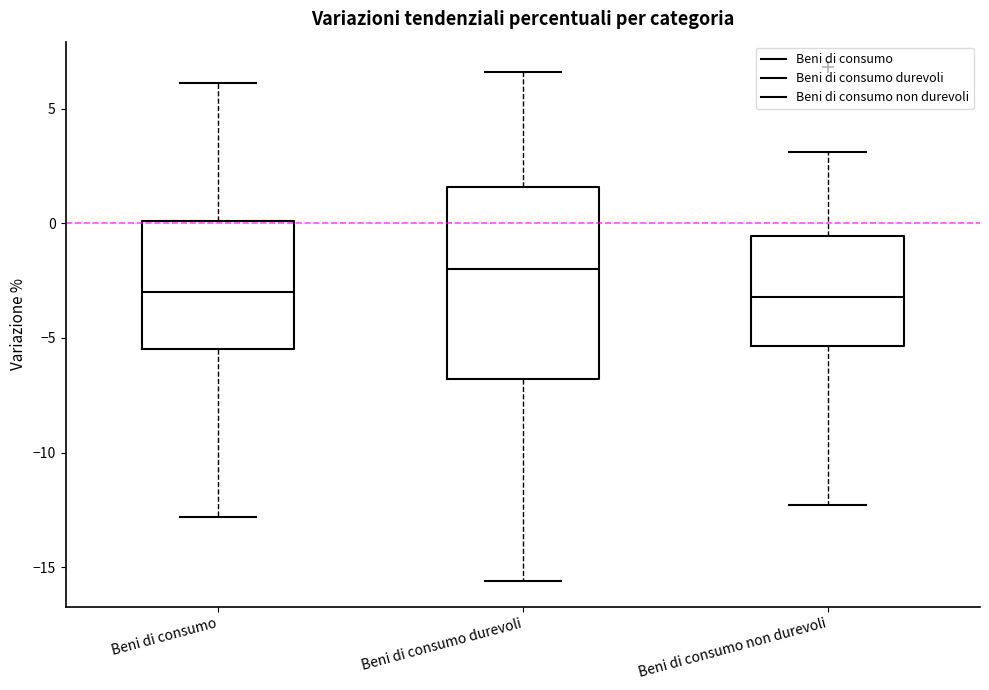

Where does the lower whisker of the box for Beni di consumo durevoli end on the y-axis? The values are not printed on the chart, so give them approximately, as read against the axis.

-15.5